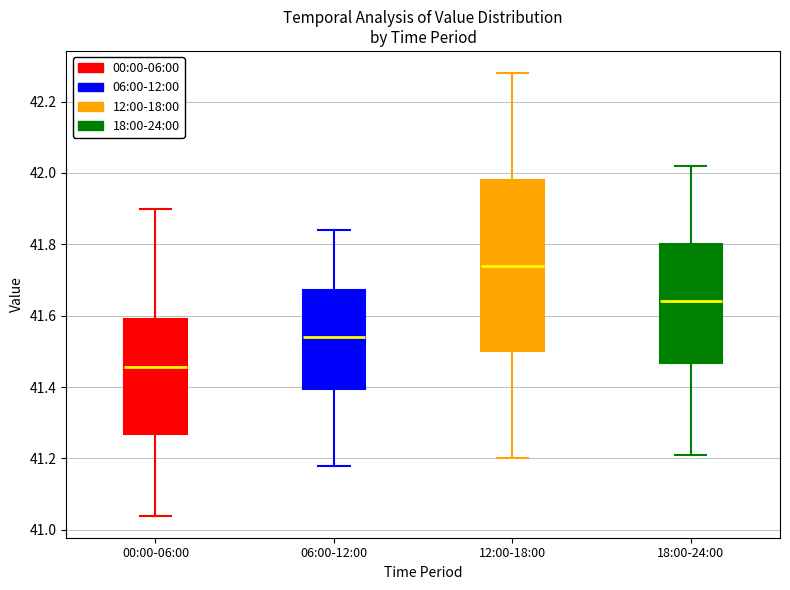

Where does the lower whisker of the box for 12:00-18:00 end on the y-axis? The values are not printed on the chart, so give them approximately, as read against the axis.

41.20